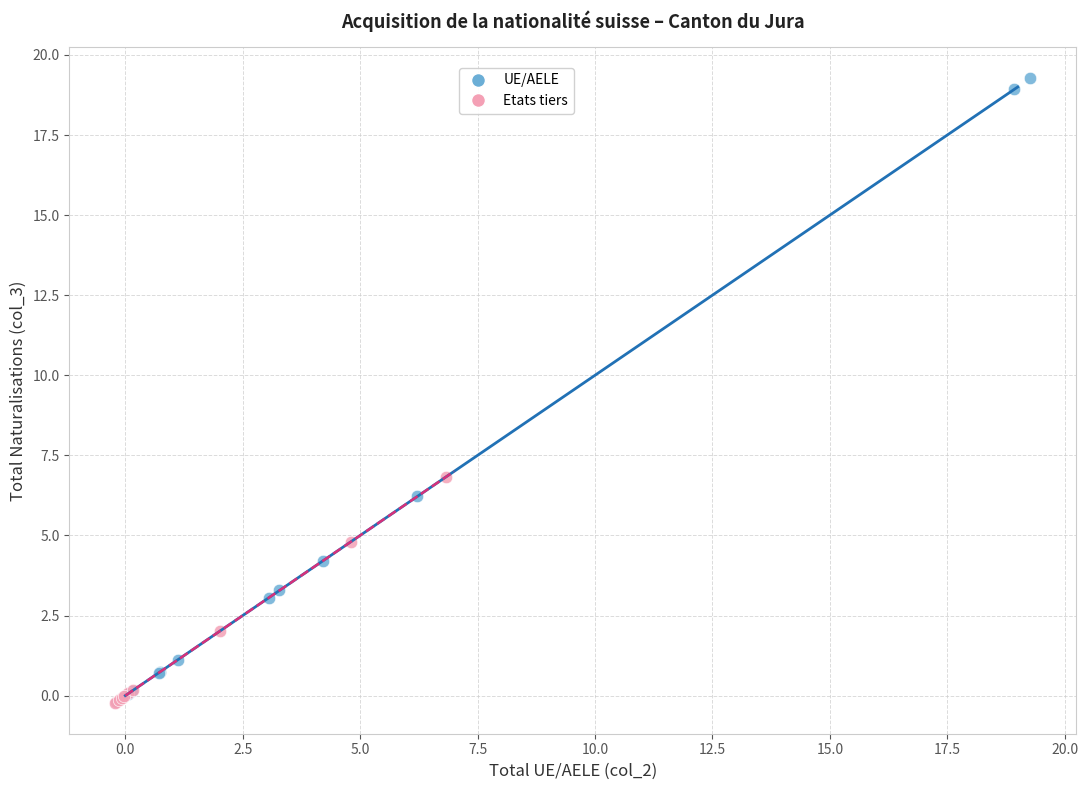

Which series has the widest spread of Y values?

UE/AELE